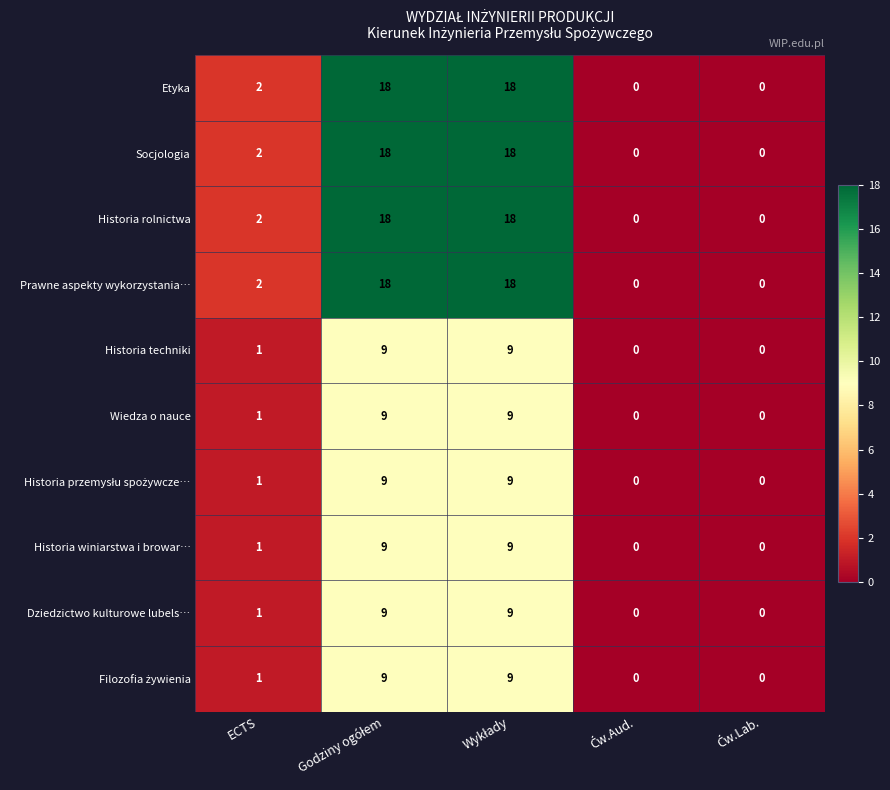

True or false: Dziedzictwo kulturowe lubels… has a value of 2 at ECTS.

False